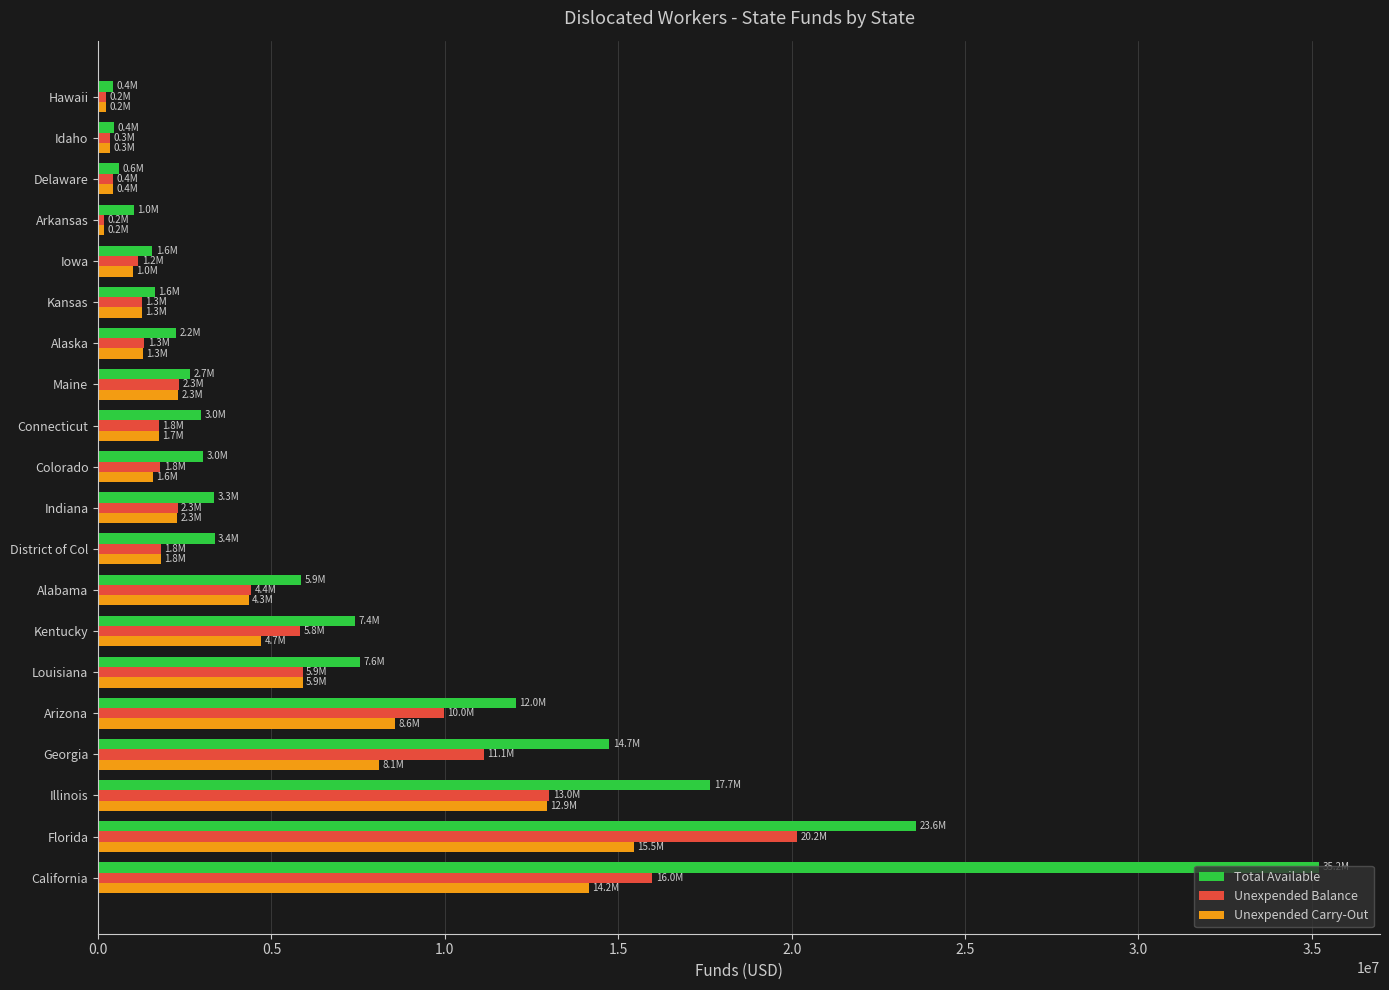

List the series in order of their peak value, highest first.

Total Available, Unexpended Balance, Unexpended Carry-Out